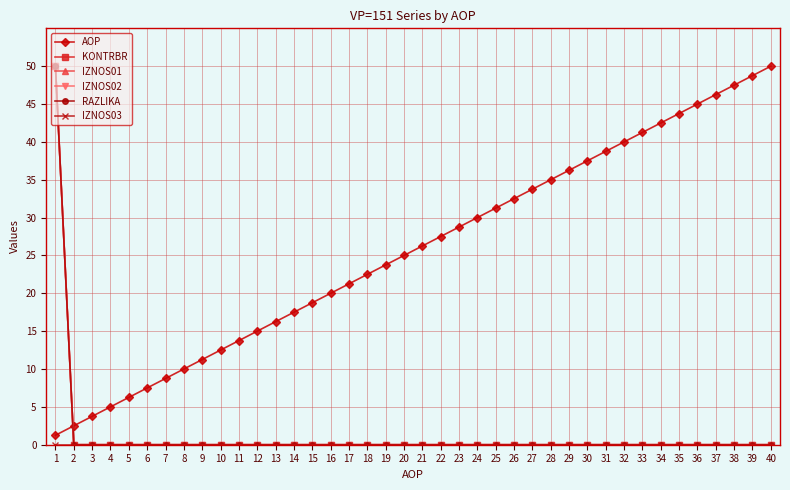

Does the chart have visible grid lines?

Yes